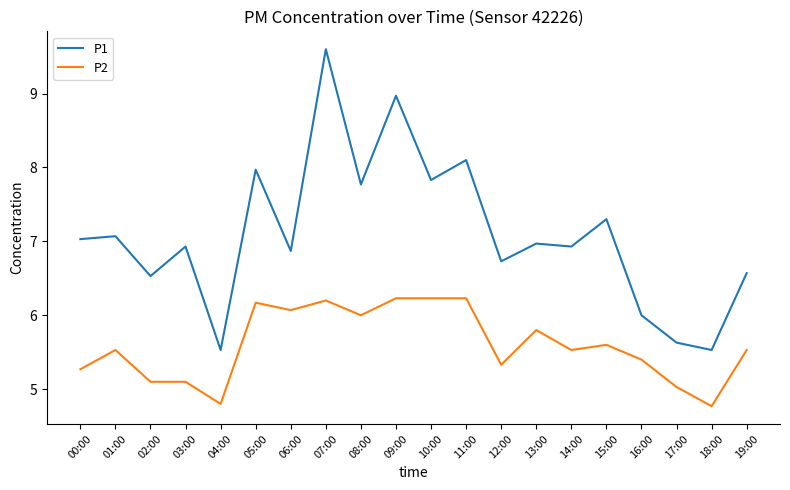

True or false: P1 and P2 cross at least once.

False